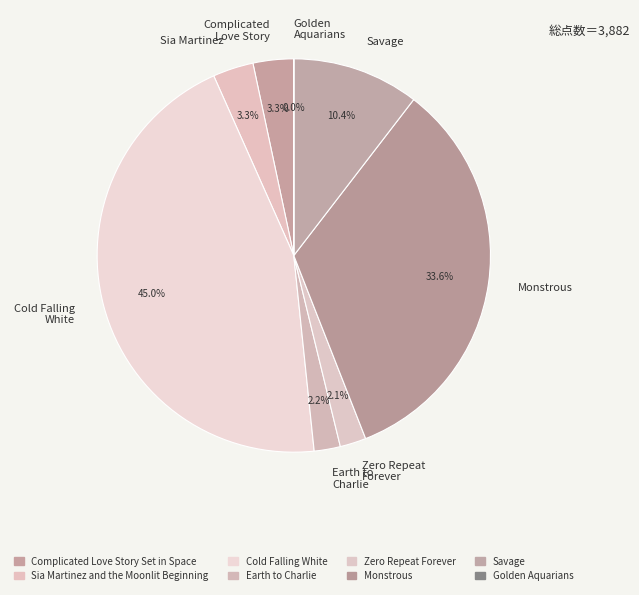

Which slice is the largest?

Cold Falling White